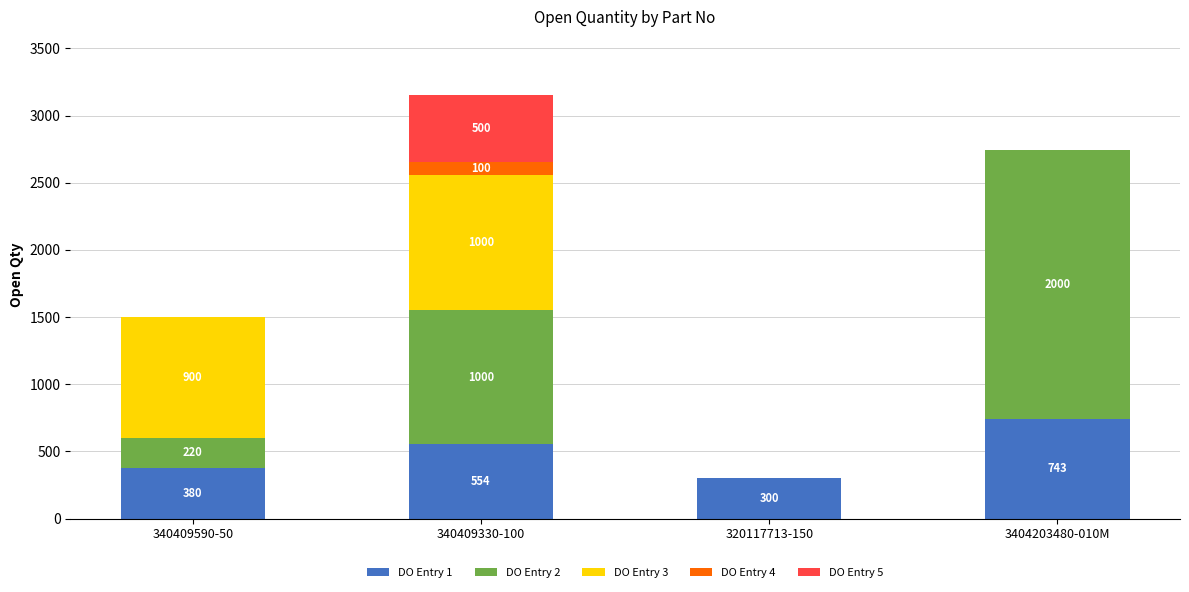

Are the bars horizontal?

No